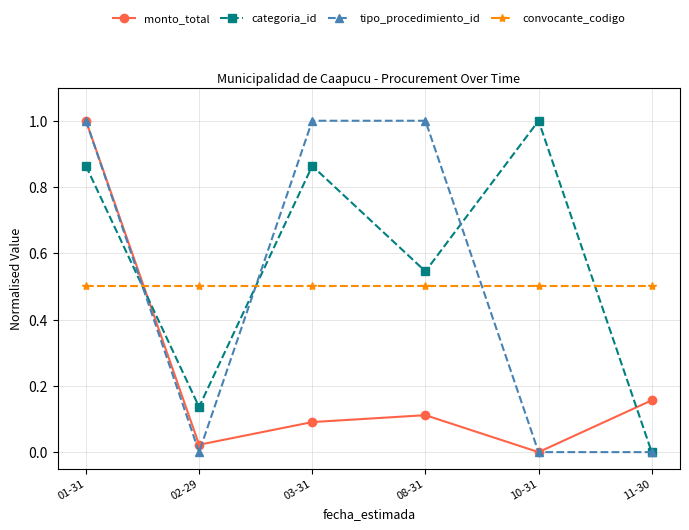

What is the label of the 5th point from the right?

02-29